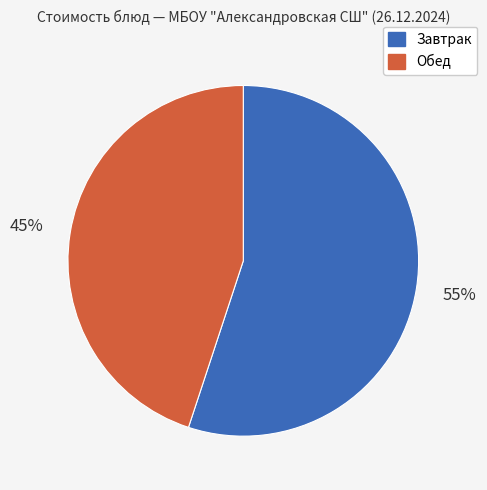

How many slices are in this pie chart?

2